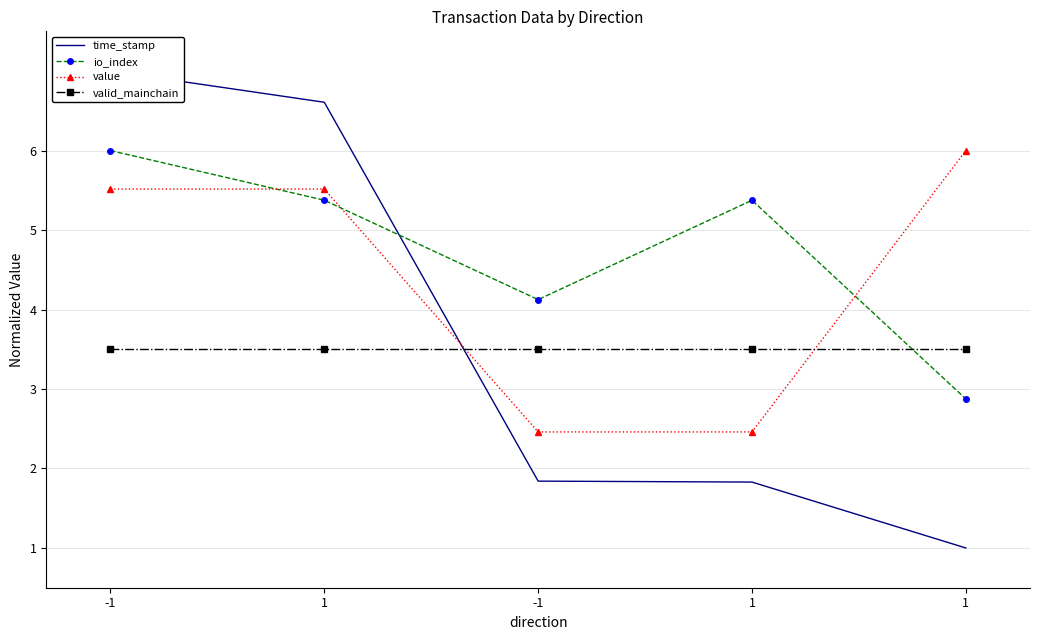

True or false: io_index and value cross at least once.

True